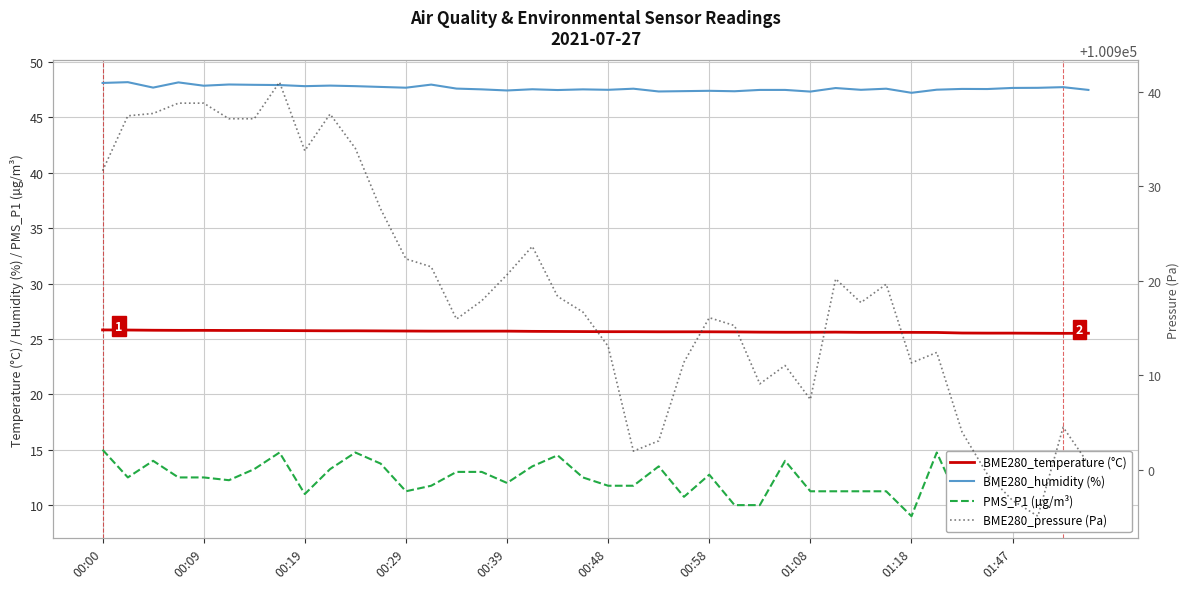

What is the value of the PMS_P1 (µg/m³) point at the 14th from the left?

11.8